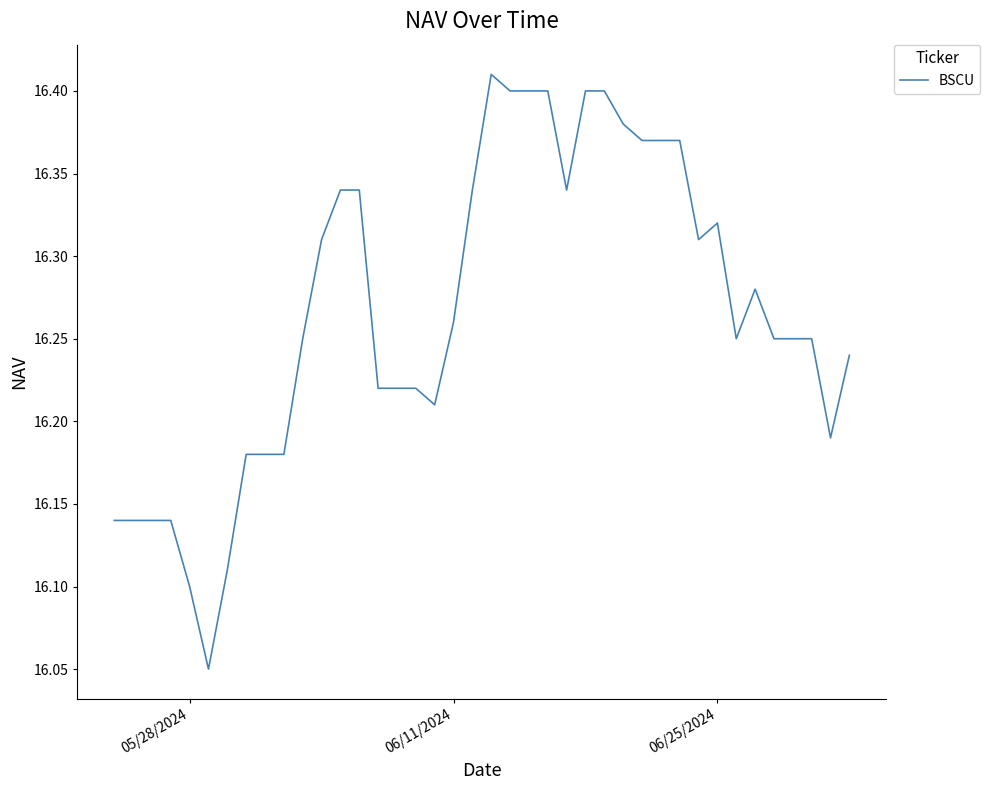

Reading left to right, transcribe all the data shown in this chart.

16.1	16.1	16.1	16.1	16.1	16.1	16.1	16.2	16.2	16.2	16.2	16.3	16.3	16.3	16.2	16.2	16.2	16.2	16.3	16.3	16.4	16.4	16.4	16.4	16.3	16.4	16.4	16.4	16.4	16.4	16.4	16.3	16.3	16.2	16.3	16.2	16.2	16.2	16.2	16.2